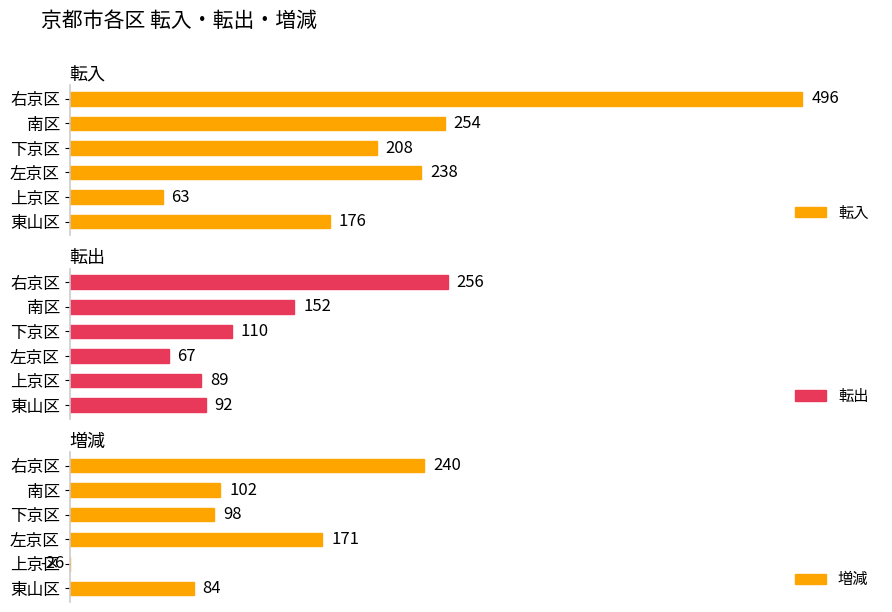

Which series has the largest total across all categories?

転入